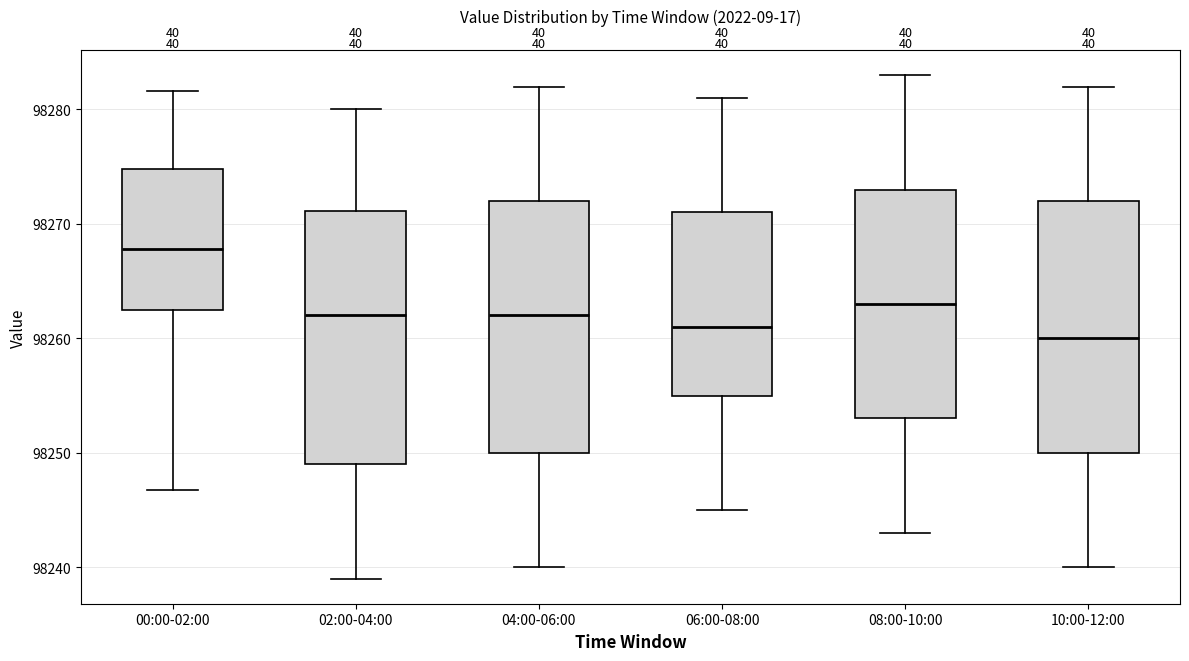

Where does the lower whisker of the box for 10:00-12:00 end on the y-axis? The values are not printed on the chart, so give them approximately, as read against the axis.

98240